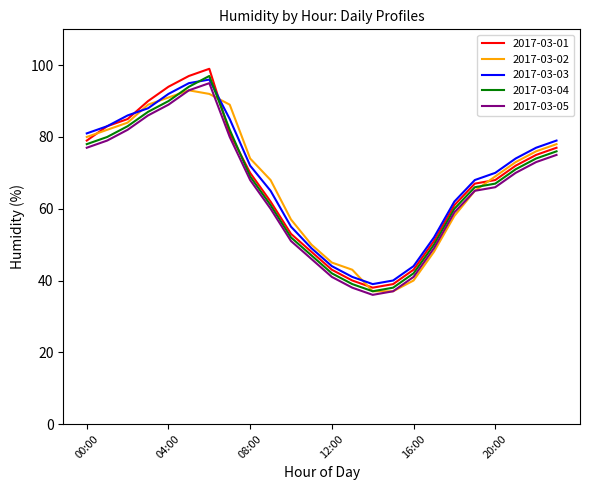

How many distinct data groups are displayed?

5